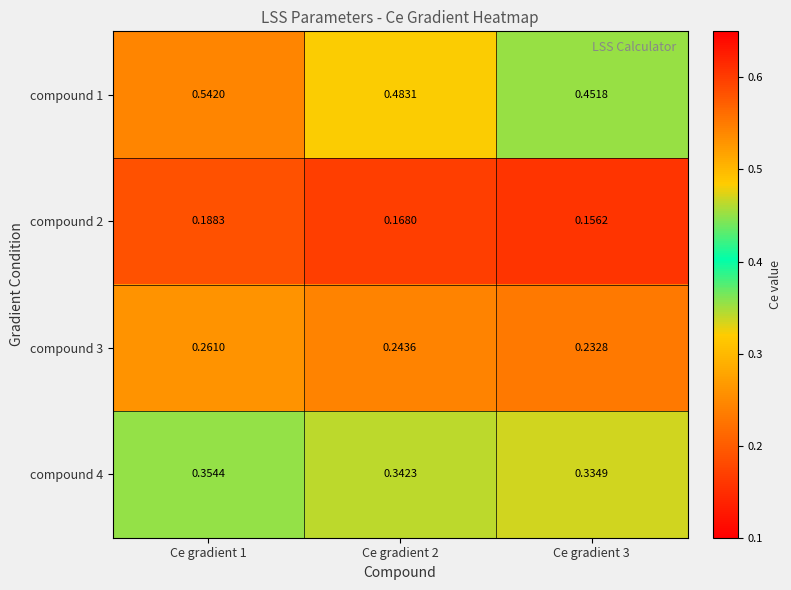

Is the value of compound 3 at Ce gradient 2 greater than the value of compound 1 at Ce gradient 1?

No